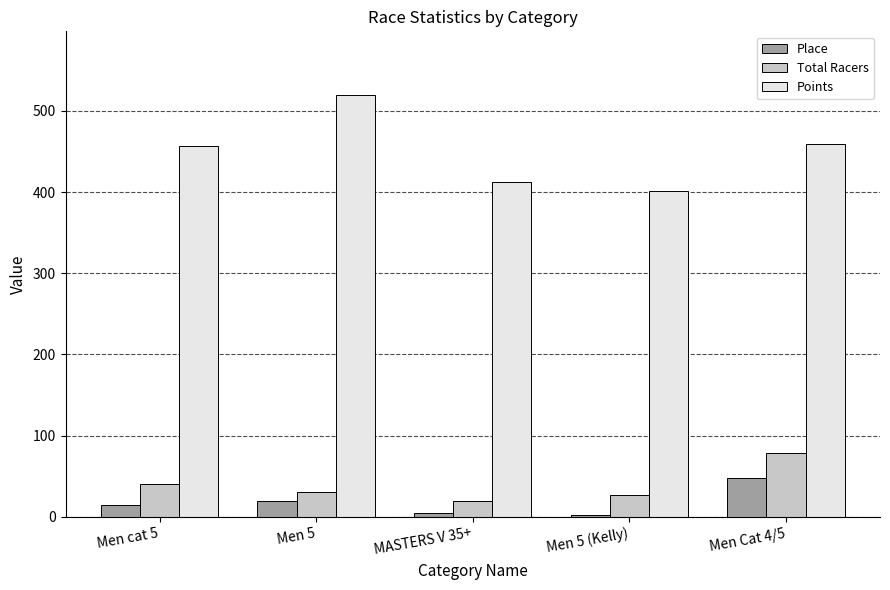

What is the minimum value shown in the chart?

2.0